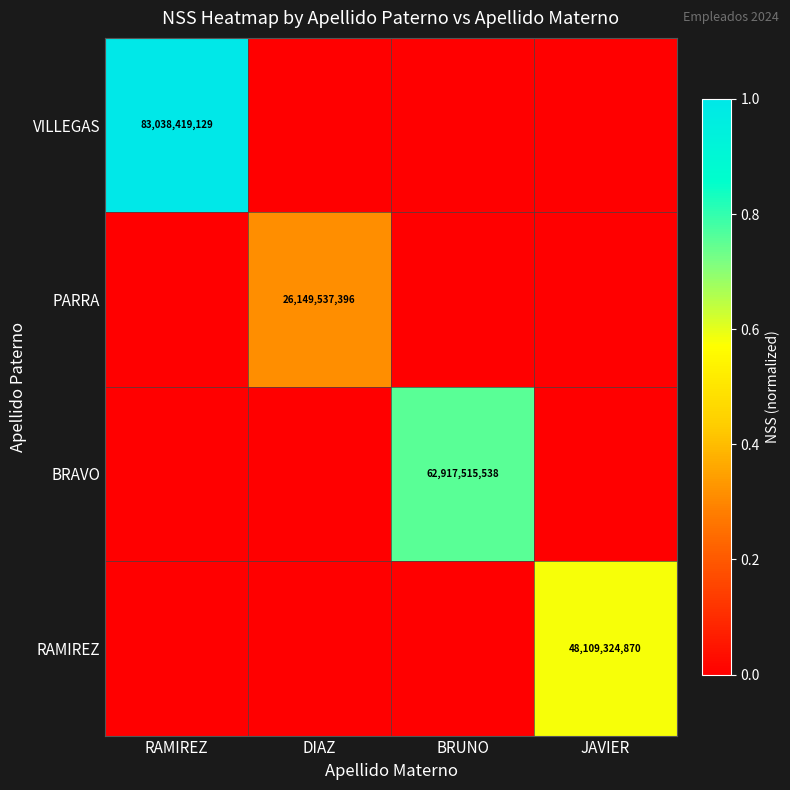

Is it true that BRAVO equals 37790562059 at BRUNO?

False